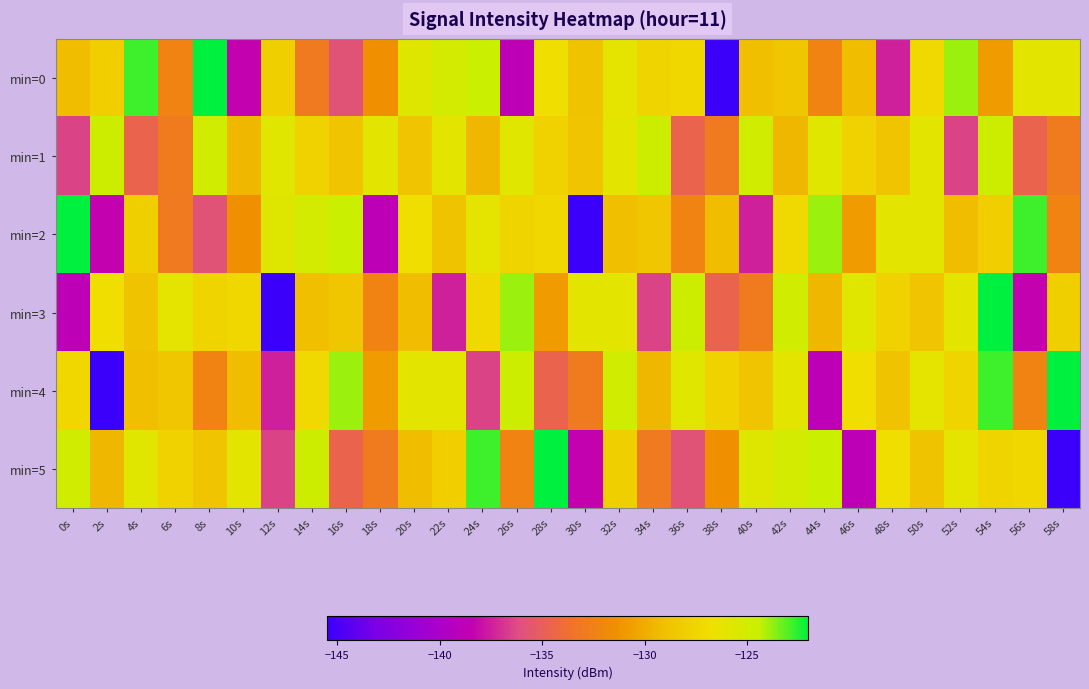

Rank the series at 50s from highest to lowest value.

min=2, min=1, min=4, min=0, min=3, min=5